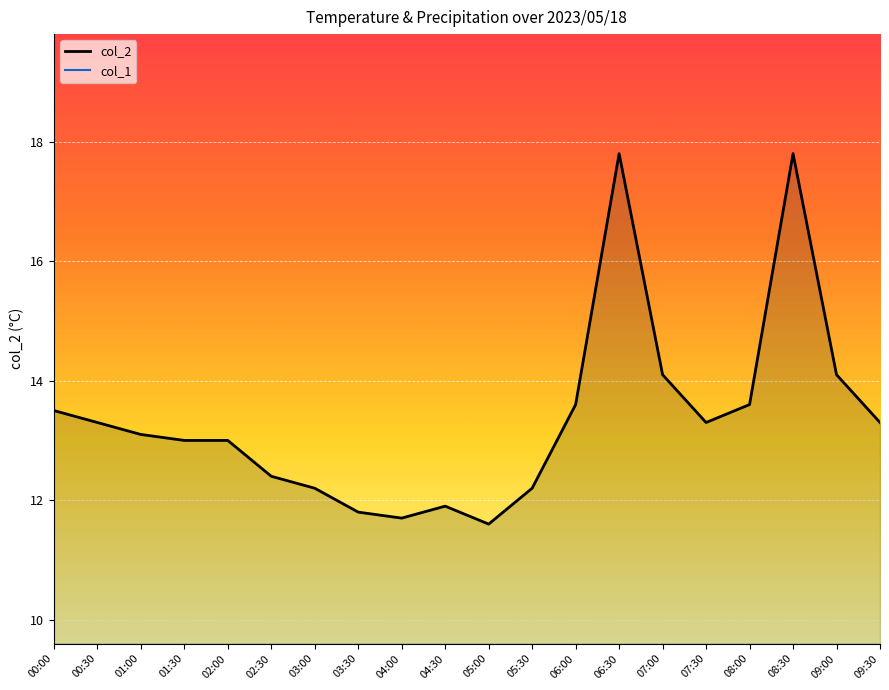

Between 02:30 and 08:00, which is larger?

08:00